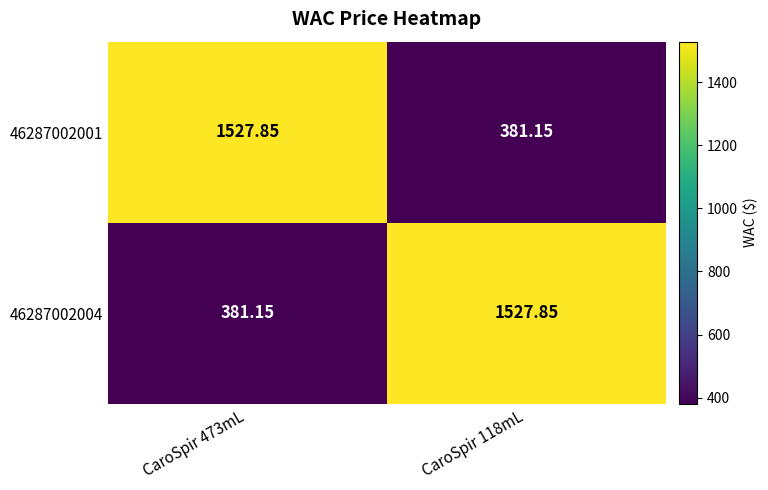

How many values in the 46287002004 series exceed 1527?

1